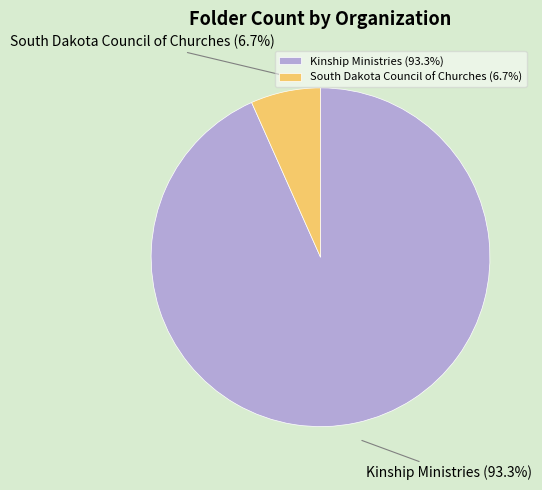

Which category has the smallest portion of the pie?

South Dakota Council of Churches